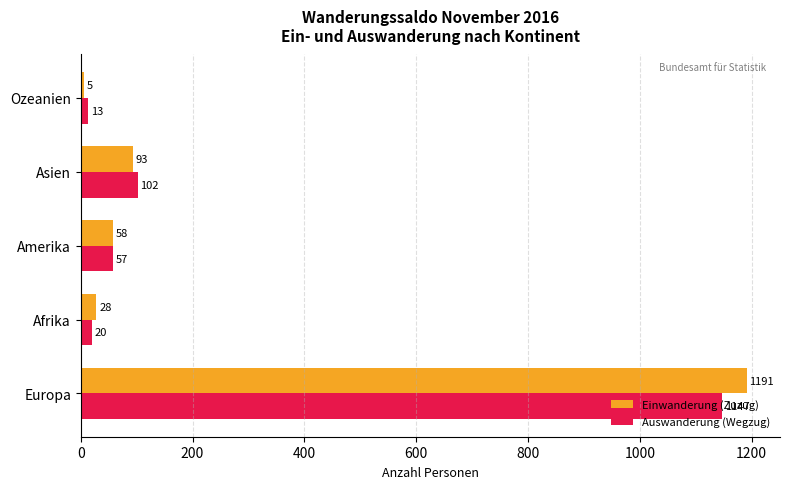

Which series has the largest range (max minus min)?

Einwanderung (Zuzug)